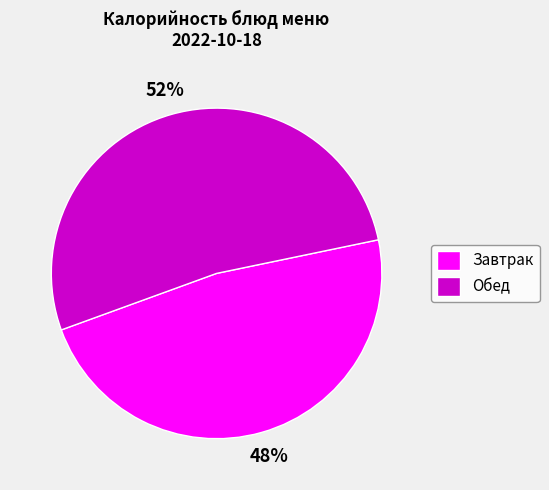

What percentage is the Завтрак slice, to the nearest percent?

48%